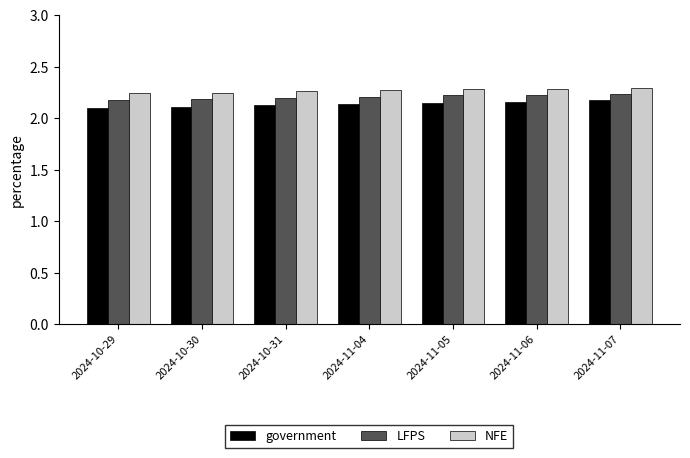

At how many categories does at least one series exceed 2?

7